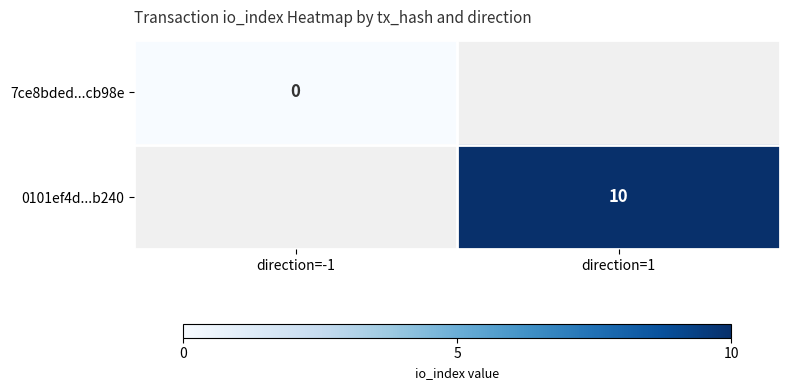

Which category has the highest value across all series?

direction=1